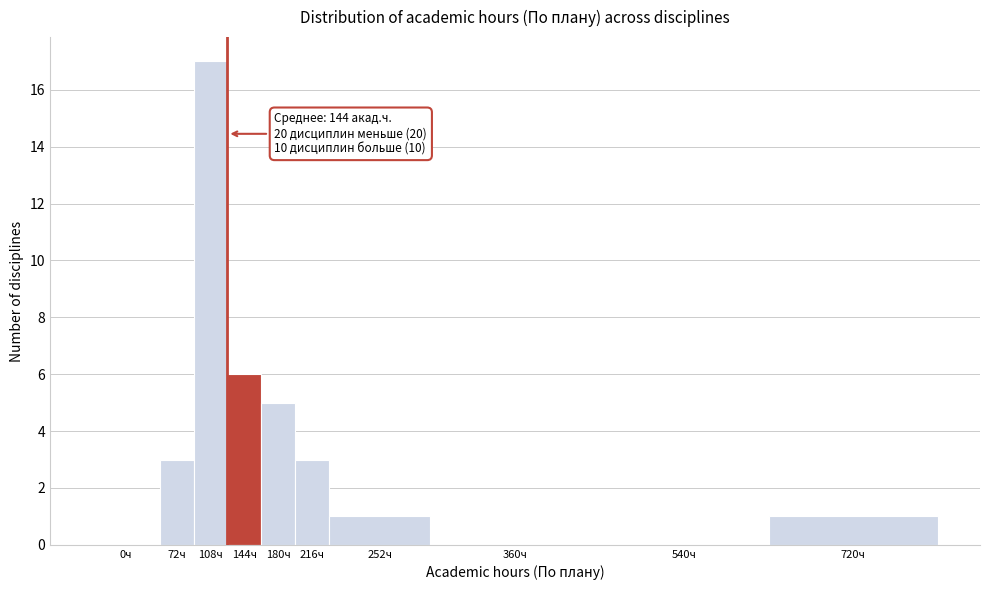

Reading left to right, list all the values displayed in this chart.

0ч=0	72ч=3	108ч=17	144ч=6	180ч=5	216ч=3	252ч=1	360ч=0	540ч=0	720ч=1